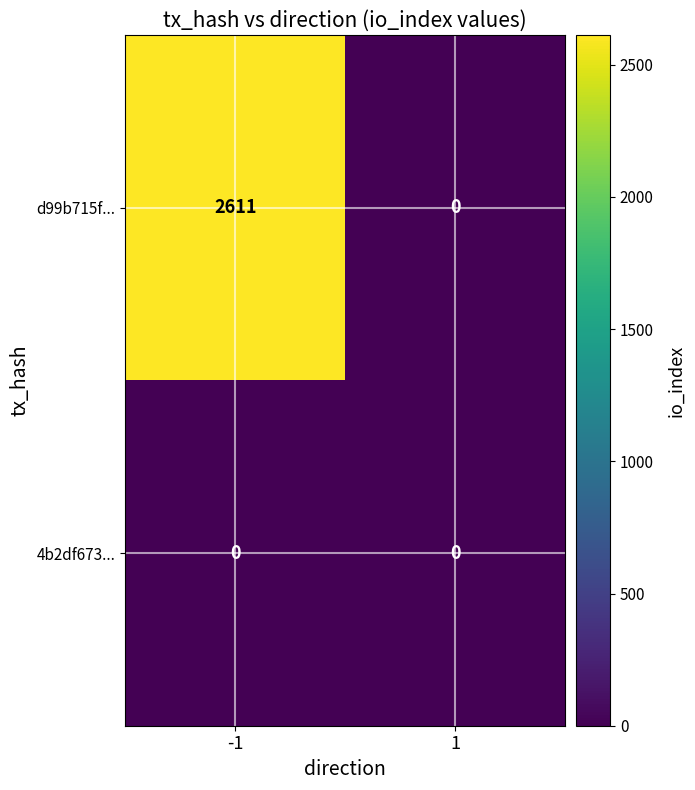

Reading right to left, transcribe all the data shown in this chart.

d99b715f...: 1=0	-1=2611
4b2df673...: 1=0	-1=0